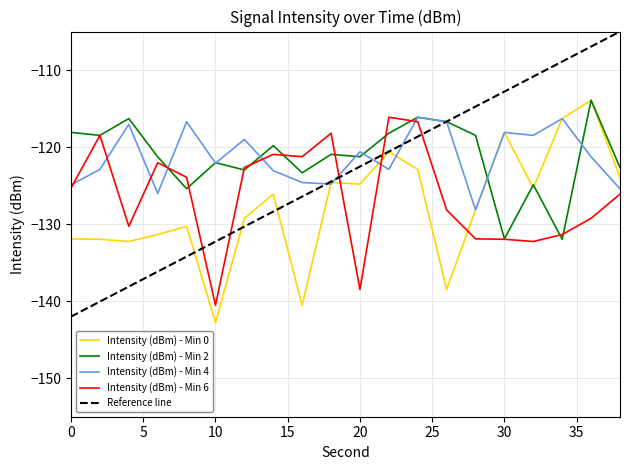

How many series are shown in this chart?

4